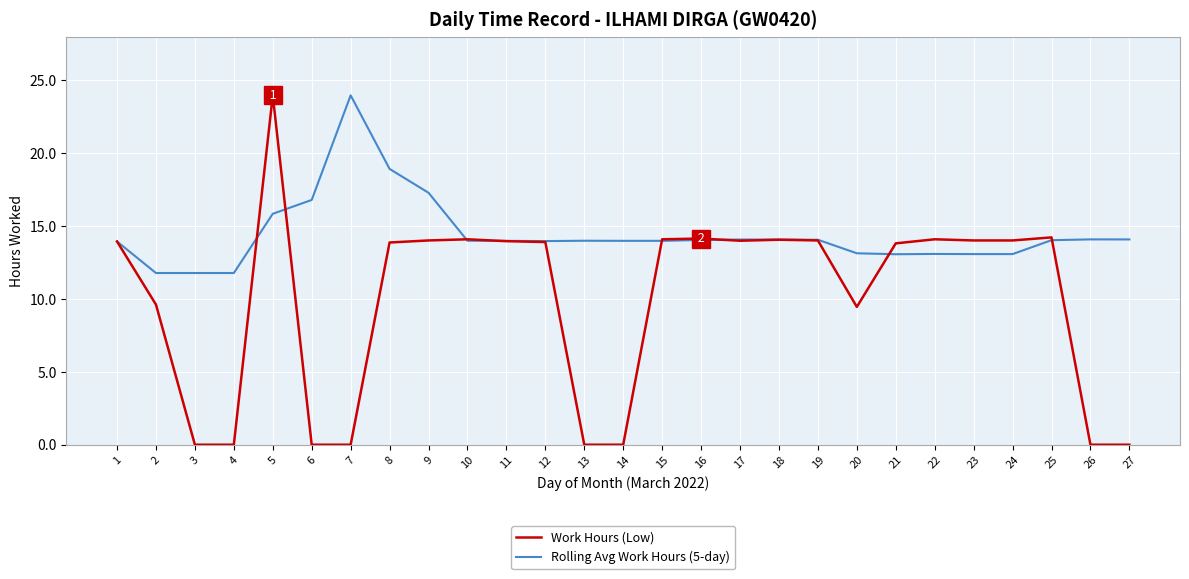

What is the total value across all series at 27?

14.1